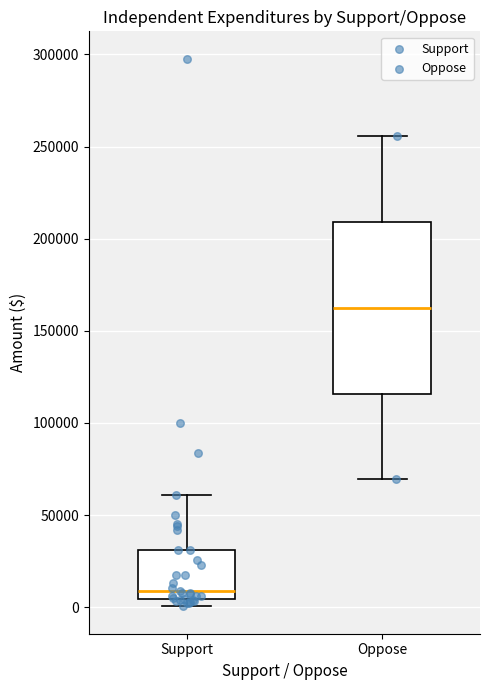

Reading left to right, read every box against the y-axis: the position of its median line, the range the box covers, and the ends of its whiskers. The values are not printed on the chart, so give them approximately, as read against the axis.

Support: median 10000, box 5000 to 30000, whiskers 0 to 60000
Oppose: median 165000, box 115000 to 210000, whiskers 70000 to 255000